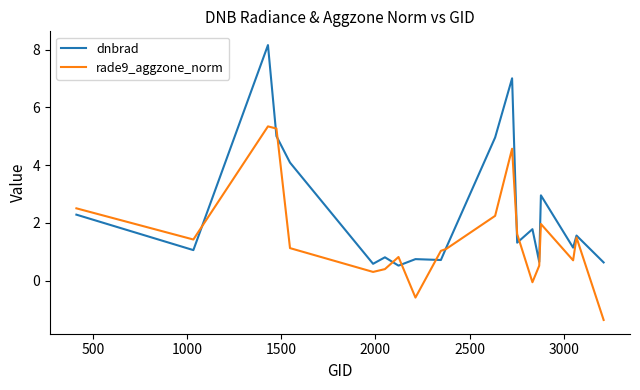

Which series has the largest total across all categories?

dnbrad